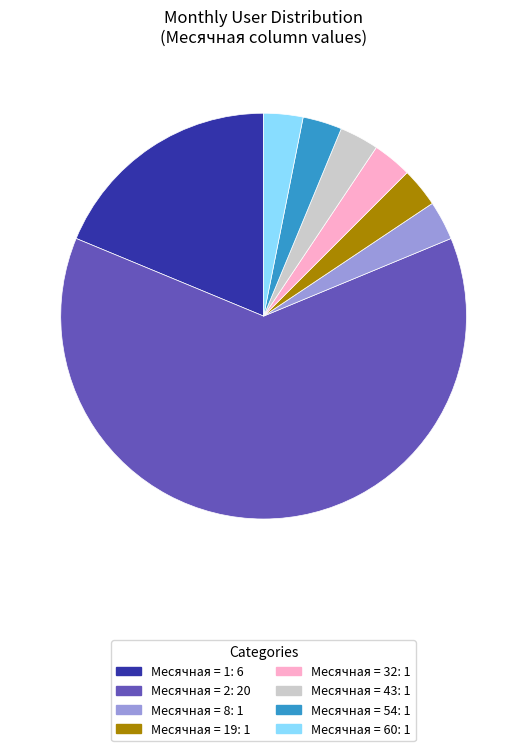

Is there a majority slice in this chart?

Yes